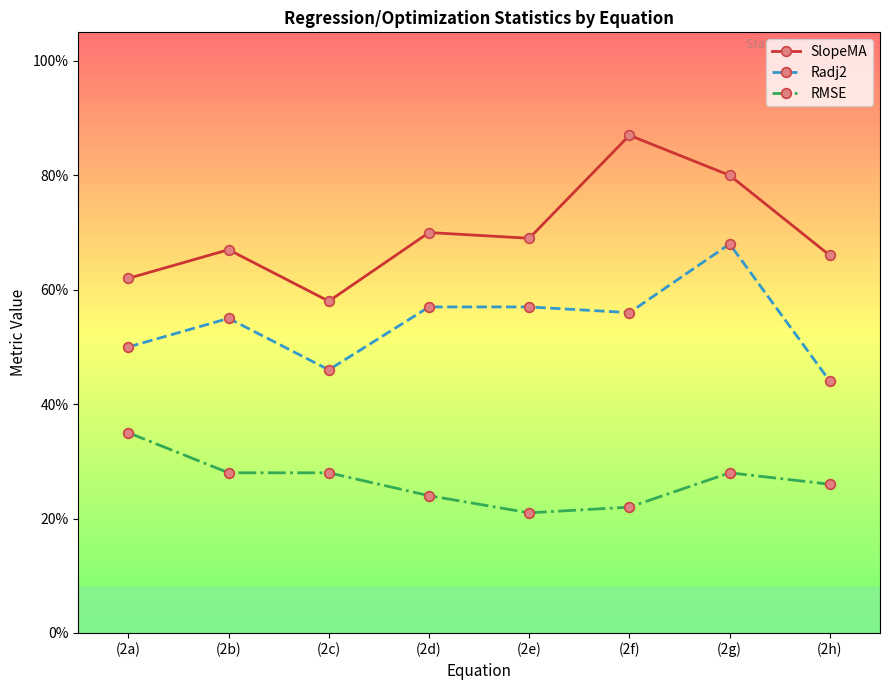

Rank the series by their average value, from highest to lowest.

SlopeMA, Radj2, RMSE